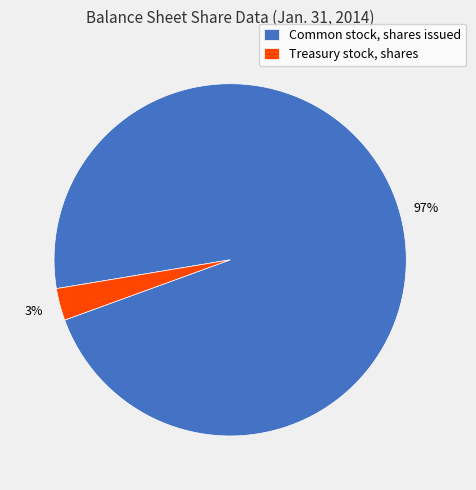

Which category has the biggest portion of the pie?

Common stock, shares issued